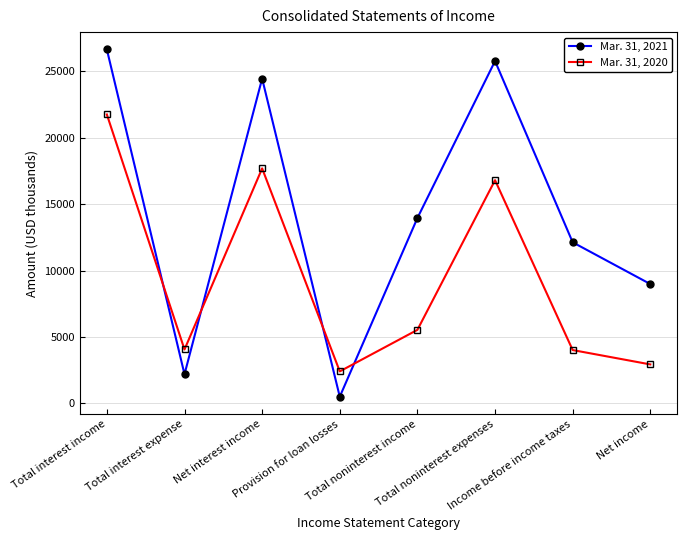

Is the value of Mar. 31, 2020 at Total interest expense greater than the value of Mar. 31, 2021 at Net income?

No